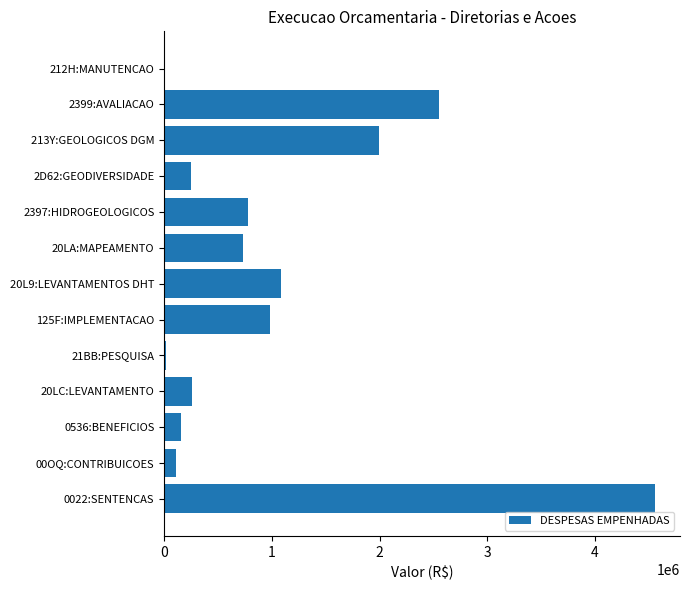

What is the sum of all values?

13483881.8